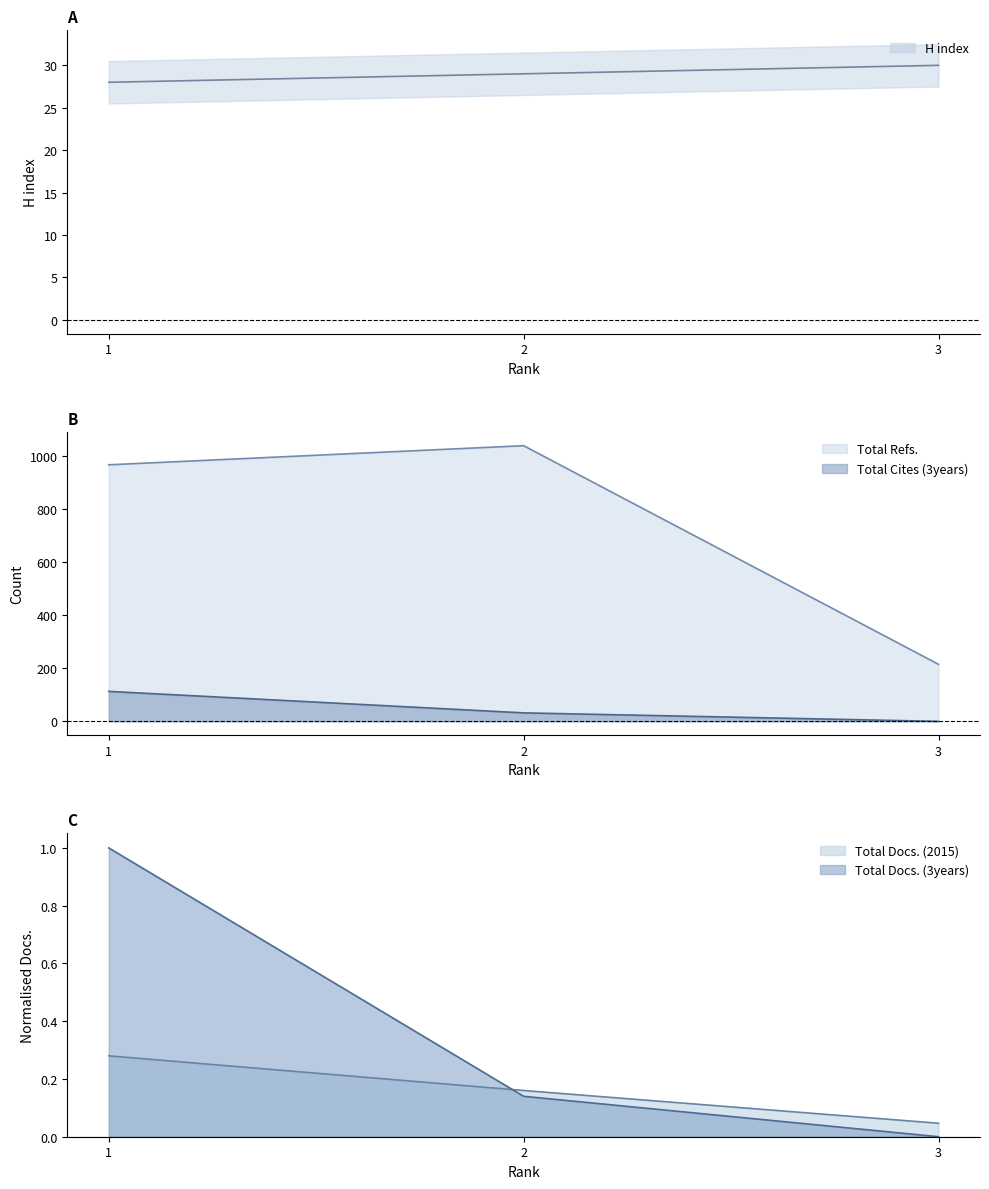

What is the value of the H index point at the 1st from the left?

28.0